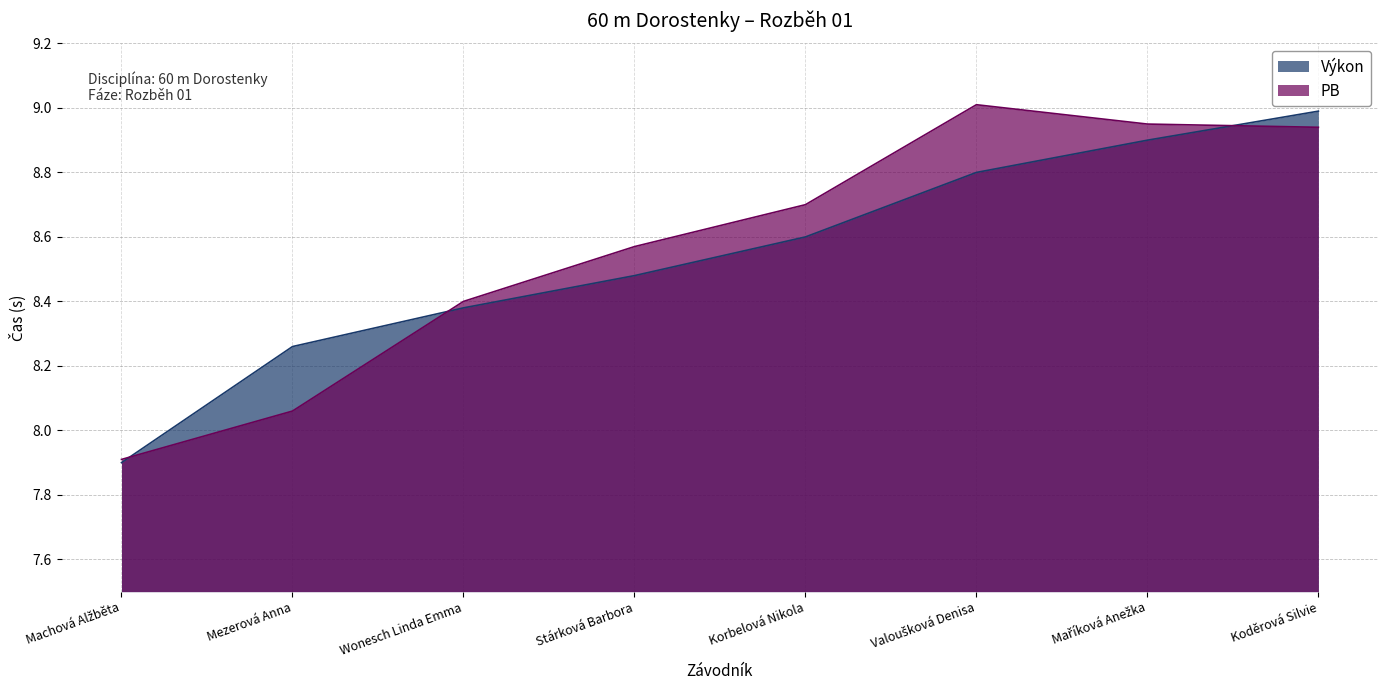

Where does the Výkon series first go above 8?

Mezerová Anna